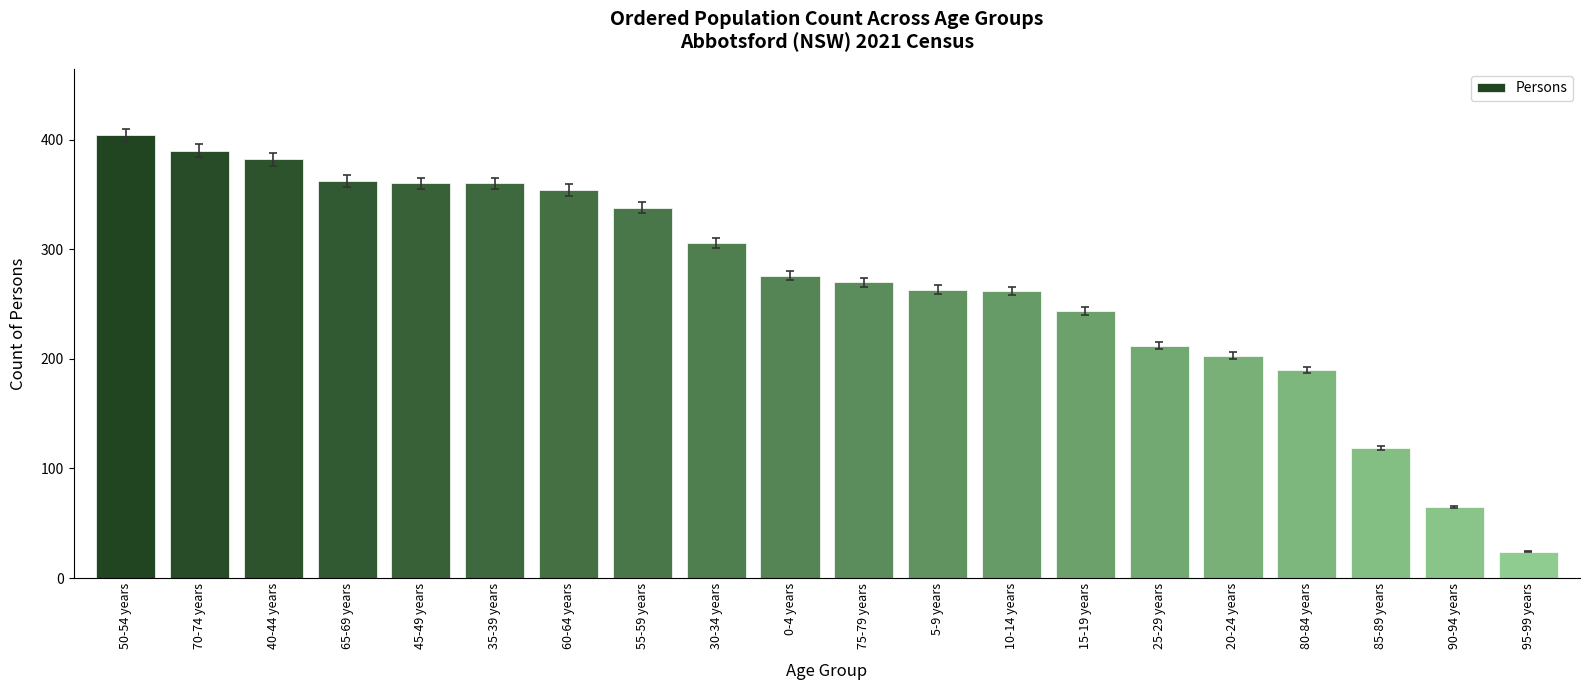

What value does the data have at 5-9 years, to the nearest 5?

265